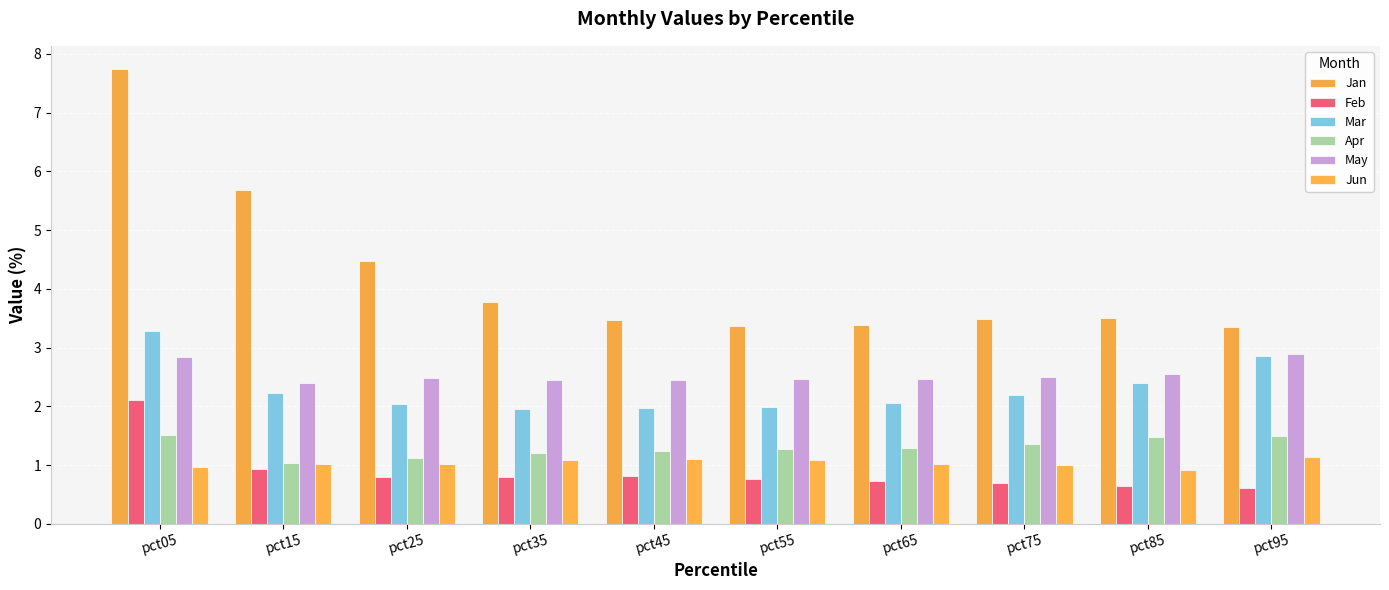

Reading left to right, list all the values displayed in this chart.

Jan: pct05=7.8	pct15=5.7	pct25=4.5	pct35=3.8	pct45=3.5	pct55=3.4	pct65=3.4	pct75=3.5	pct85=3.5	pct95=3.4
Feb: pct05=2.1	pct15=0.9	pct25=0.8	pct35=0.8	pct45=0.8	pct55=0.8	pct65=0.7	pct75=0.7	pct85=0.6	pct95=0.6
Mar: pct05=3.3	pct15=2.2	pct25=2.0	pct35=2.0	pct45=2.0	pct55=2.0	pct65=2.1	pct75=2.2	pct85=2.4	pct95=2.9
Apr: pct05=1.5	pct15=1.0	pct25=1.1	pct35=1.2	pct45=1.2	pct55=1.3	pct65=1.3	pct75=1.4	pct85=1.5	pct95=1.5
May: pct05=2.8	pct15=2.4	pct25=2.5	pct35=2.4	pct45=2.4	pct55=2.5	pct65=2.5	pct75=2.5	pct85=2.6	pct95=2.9
Jun: pct05=1.0	pct15=1.0	pct25=1.0	pct35=1.1	pct45=1.1	pct55=1.1	pct65=1.0	pct75=1.0	pct85=0.9	pct95=1.1